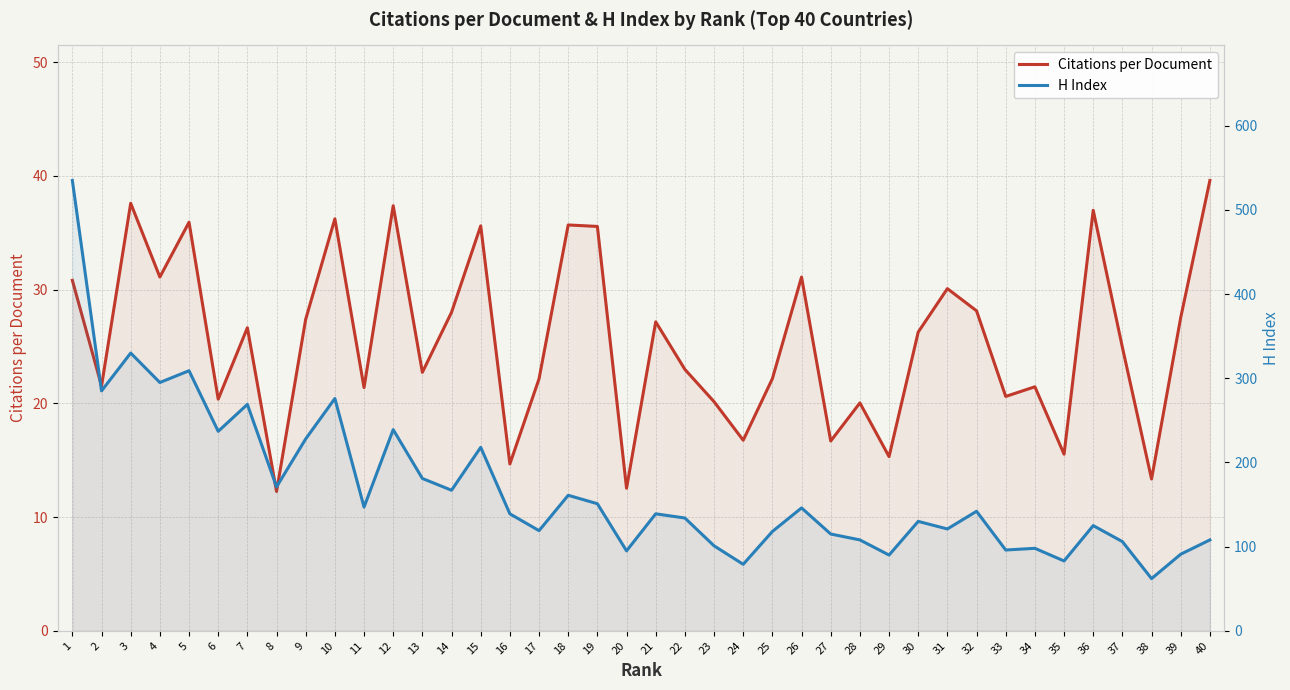

Is the value of H Index at 32 greater than the value of Citations per Document at 31?

Yes